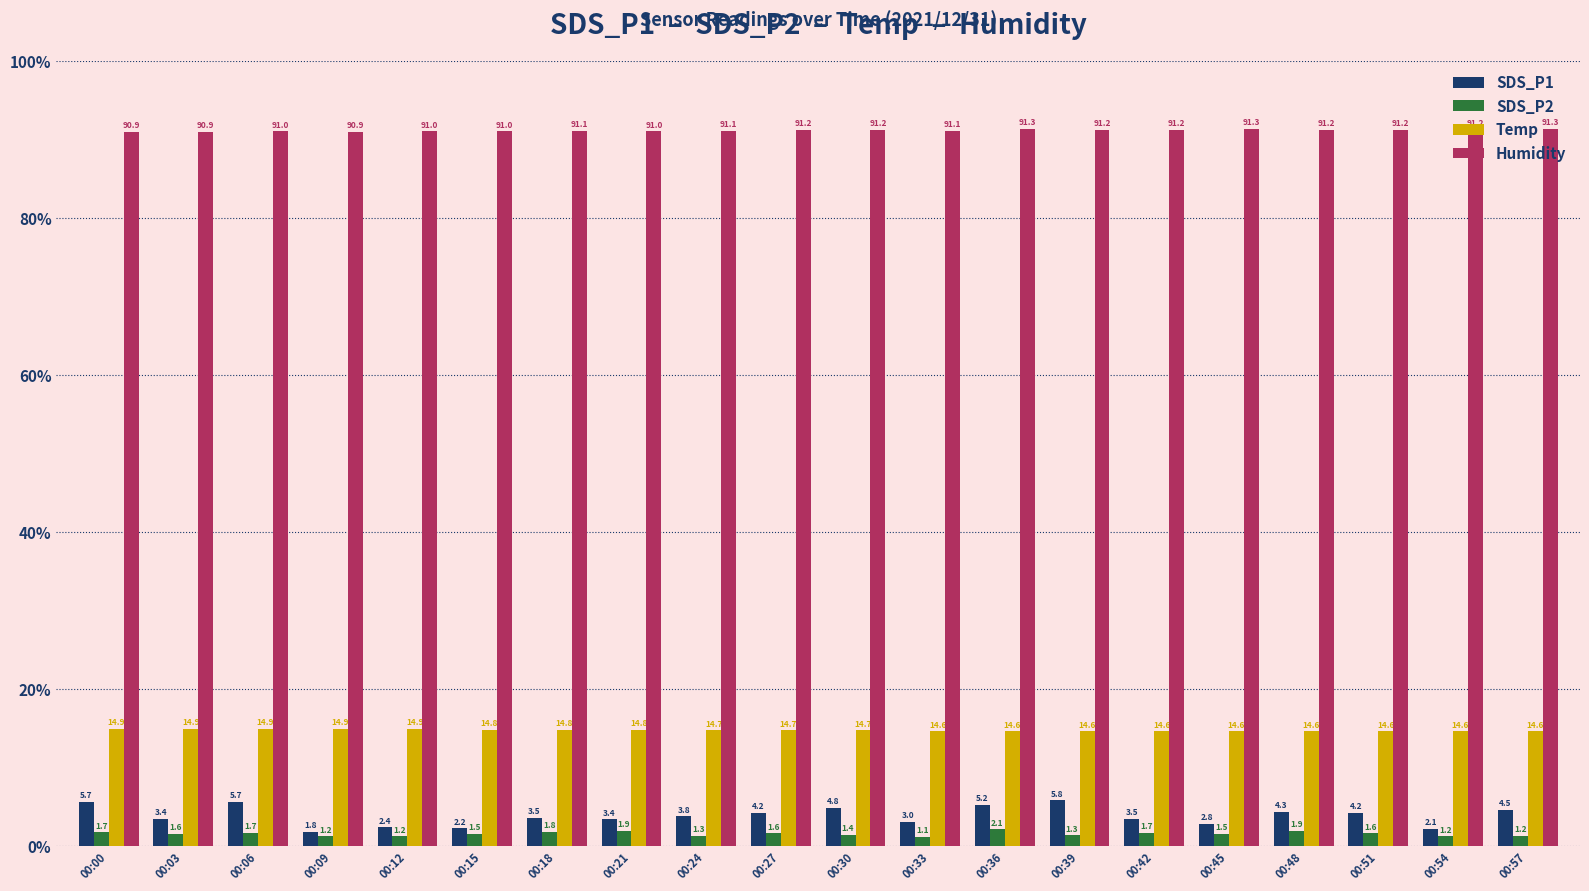

Which series has the widest spread of values?

SDS_P1